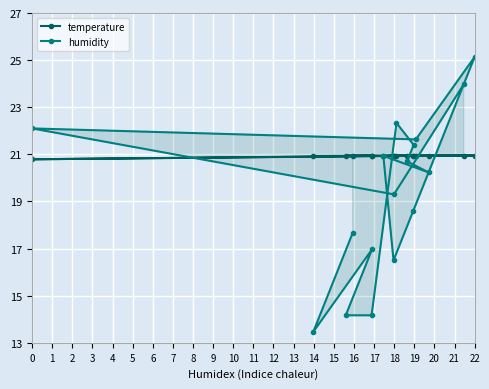

Does the chart display data point markers on the line(s)?

Yes